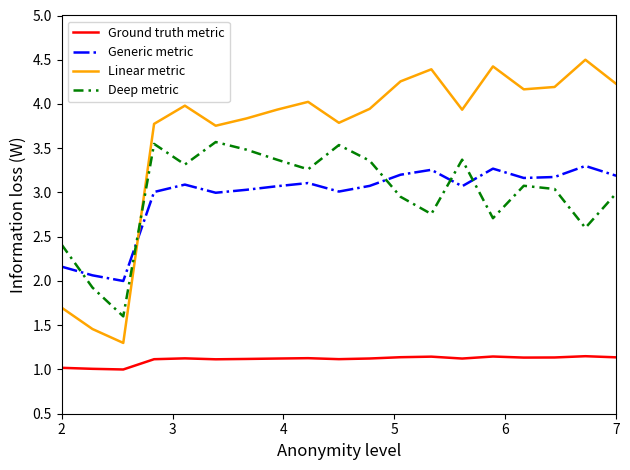

Count the number of data series in this chart.

4